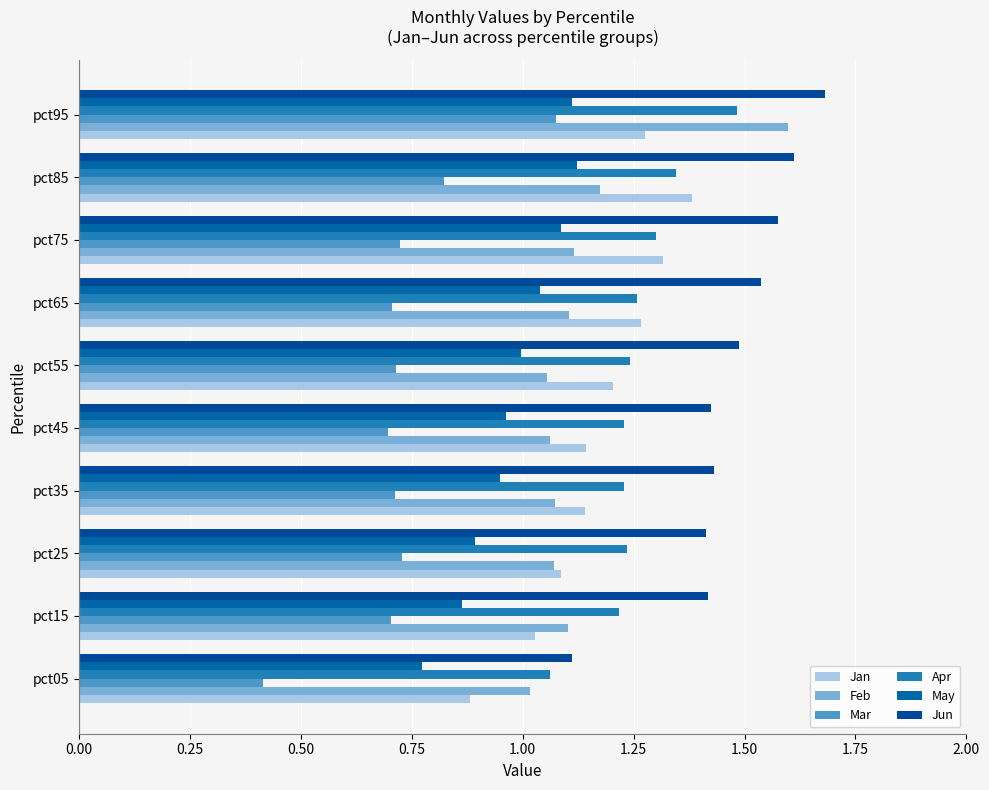

How many categories are shown in the chart?

10